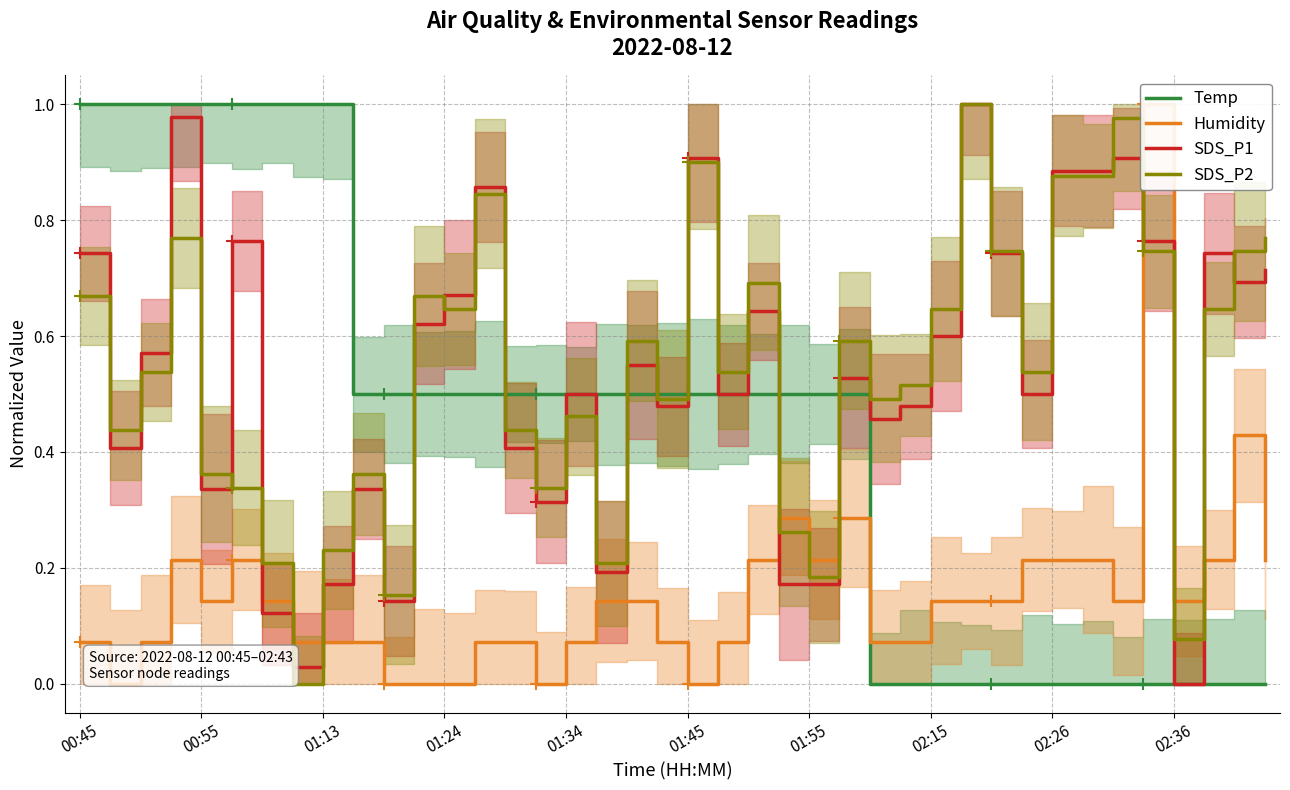

Which series changed the most between 29 and 30?

SDS_P1